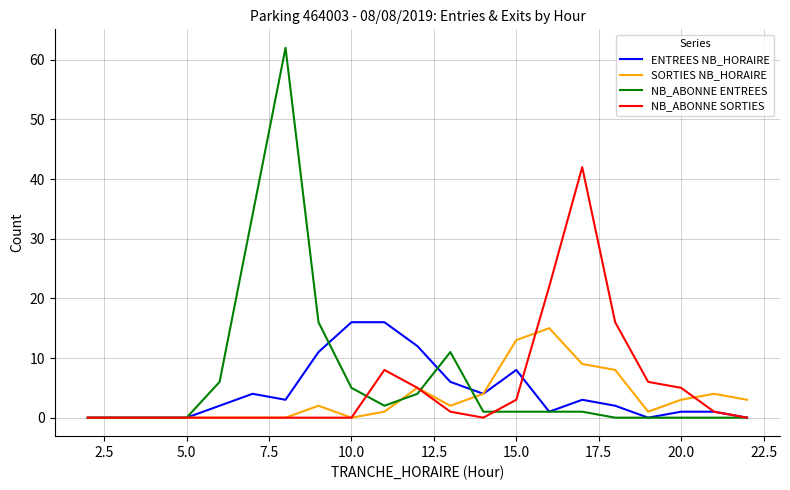

Which series has the largest range (max minus min)?

NB_ABONNE ENTREES